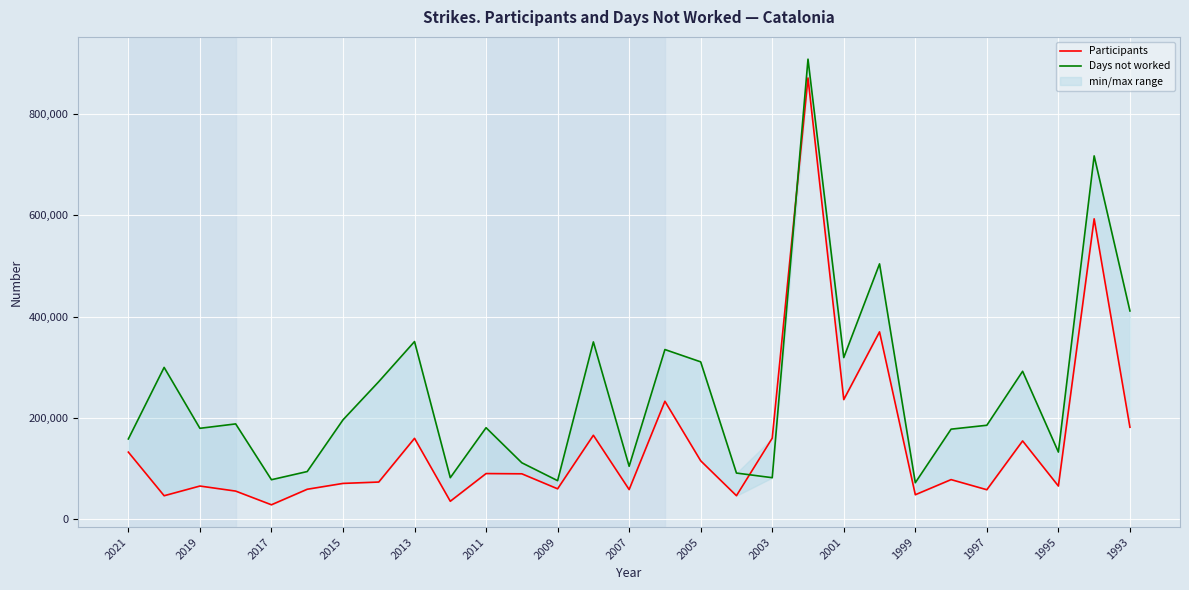

How many intersections are there between Participants and Days not worked?

2